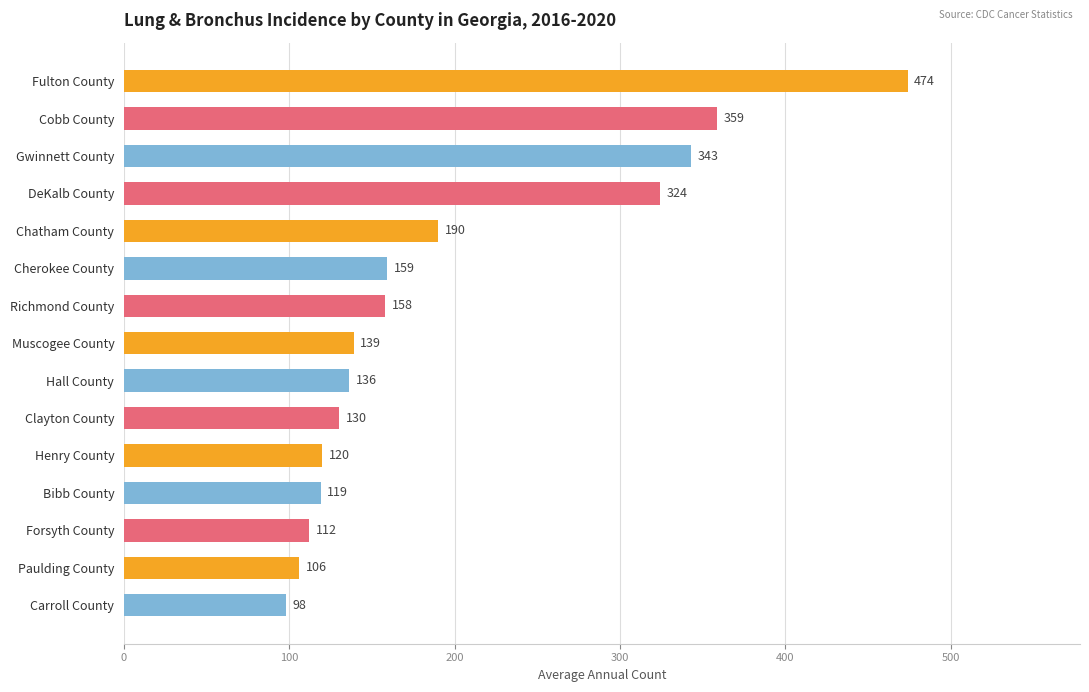

What is the difference between the second highest and minimum values?

261